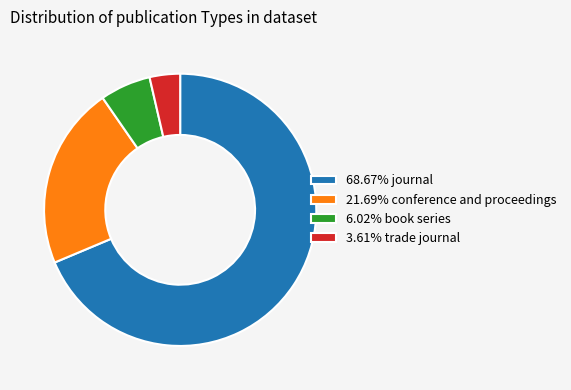

Does 3.61% trade journal represent more than half of the total?

No